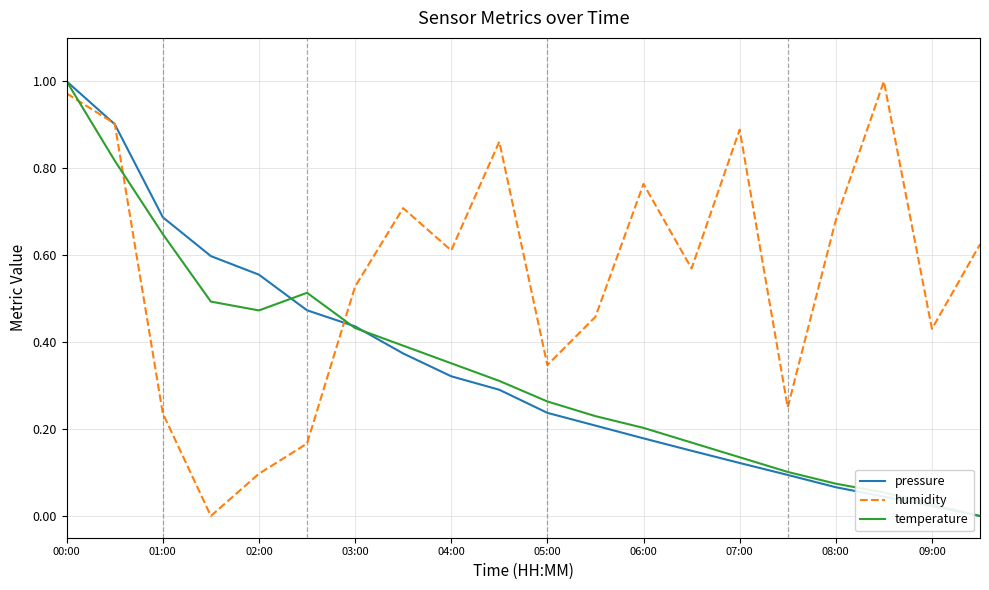

Which series has the largest total across all categories?

humidity